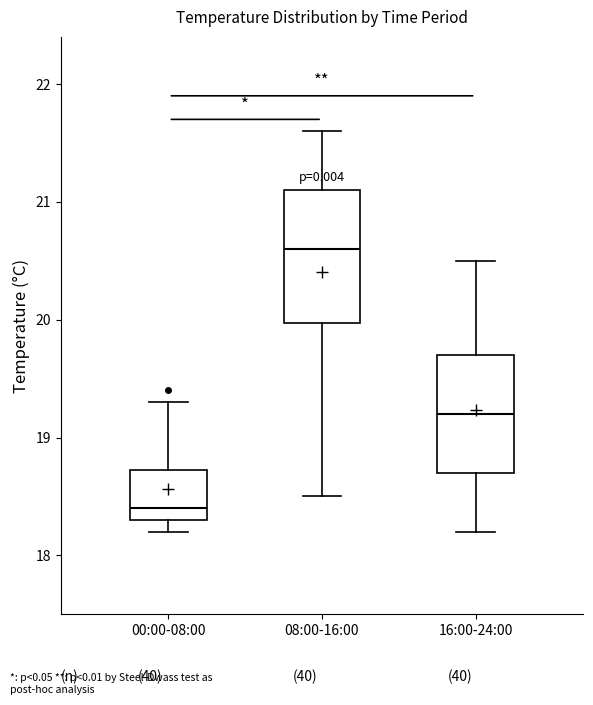

Comparing the boxes themselves (not the whiskers), which one is the tallest?

08:00-16:00